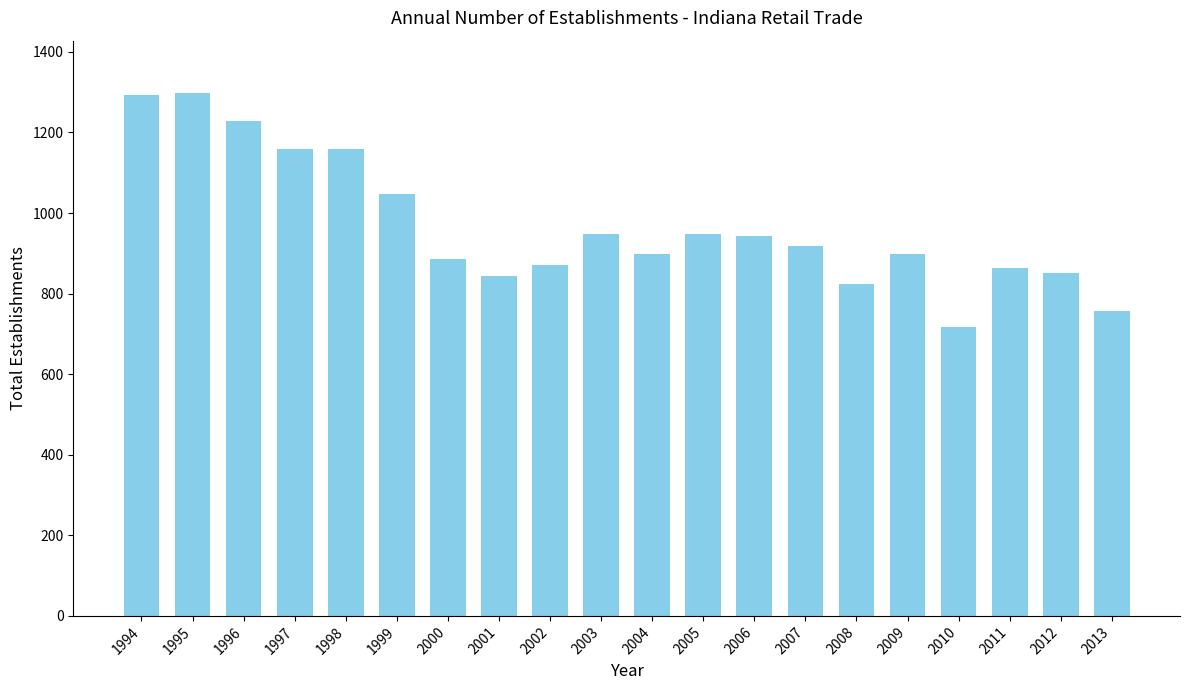

Approximately how many times larger is the value at 2006 compared to 2012?

1.1